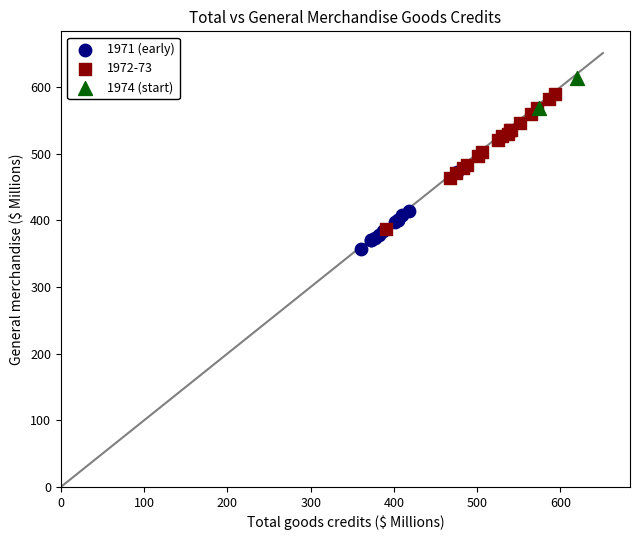

Which series reaches the minimum Y coordinate?

1971 (early)